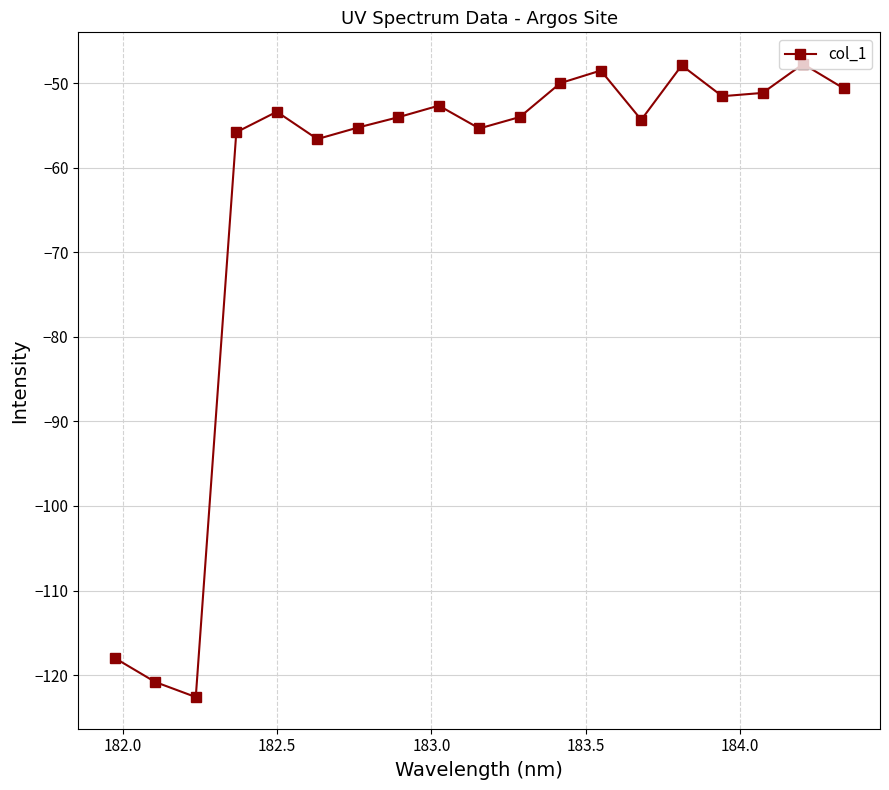

What is the value of the 1st point from the left?

-118.0